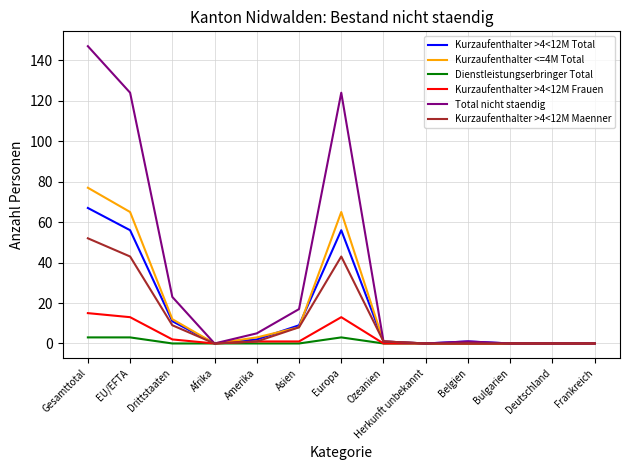

What is the total value across all series at Ozeanien?

4